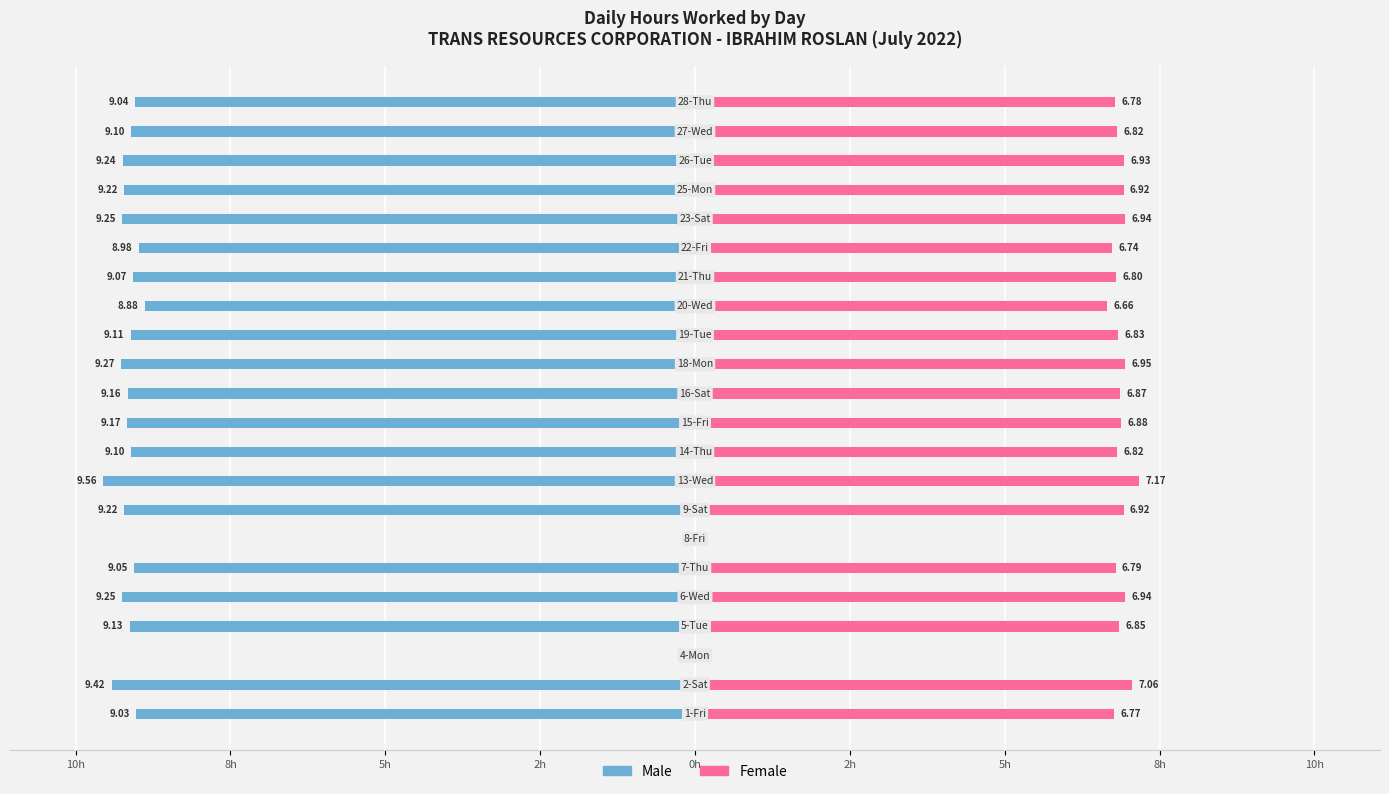

What are all the series names shown in the legend?

Male, Female